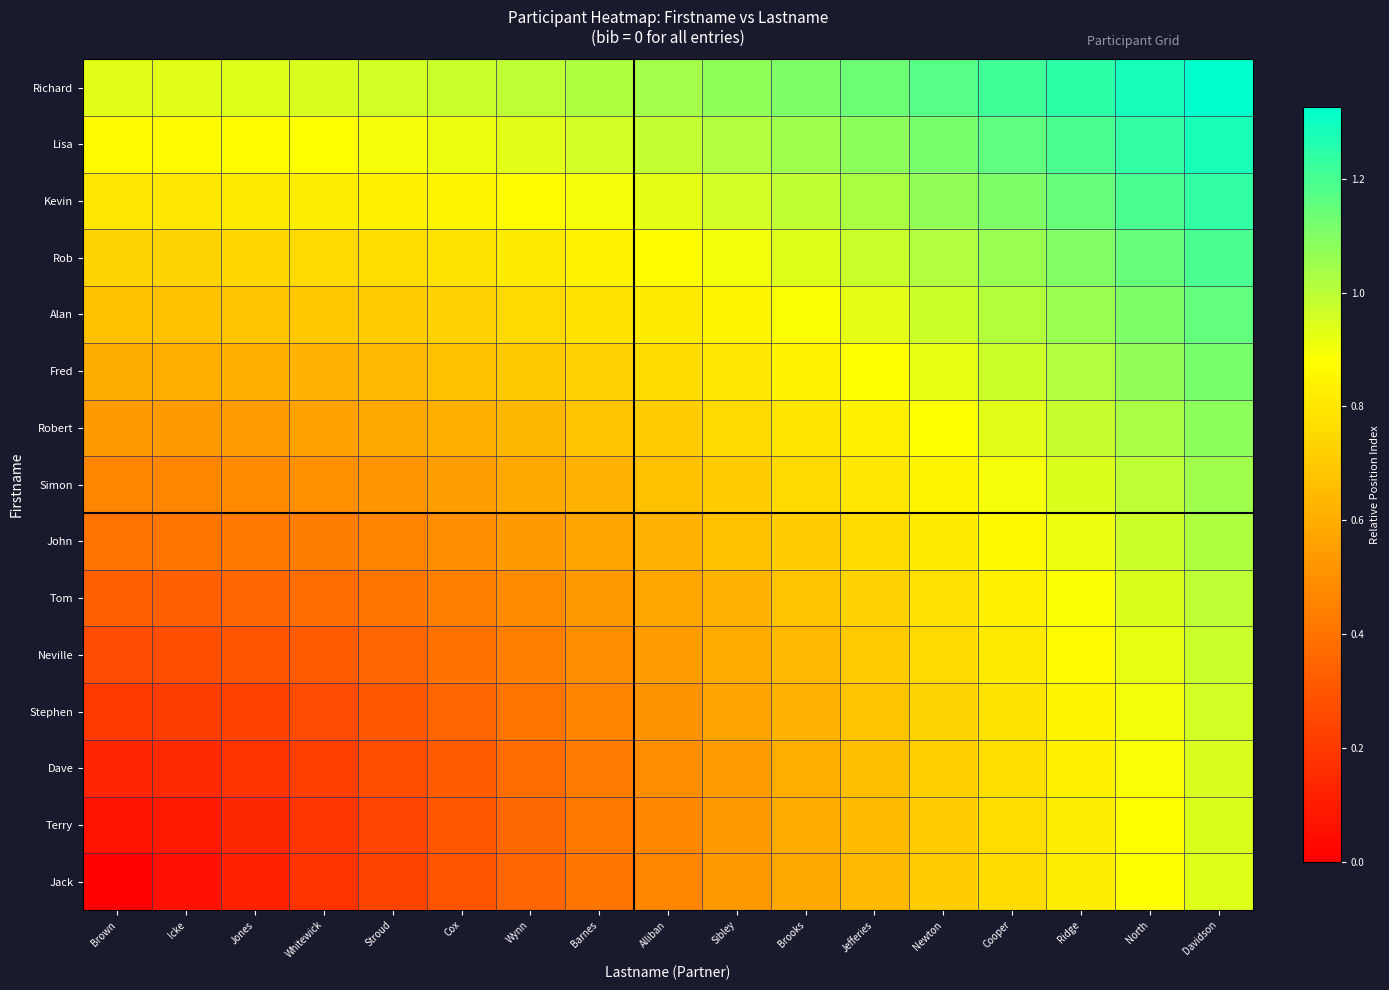

Count the number of data series in this chart.

15